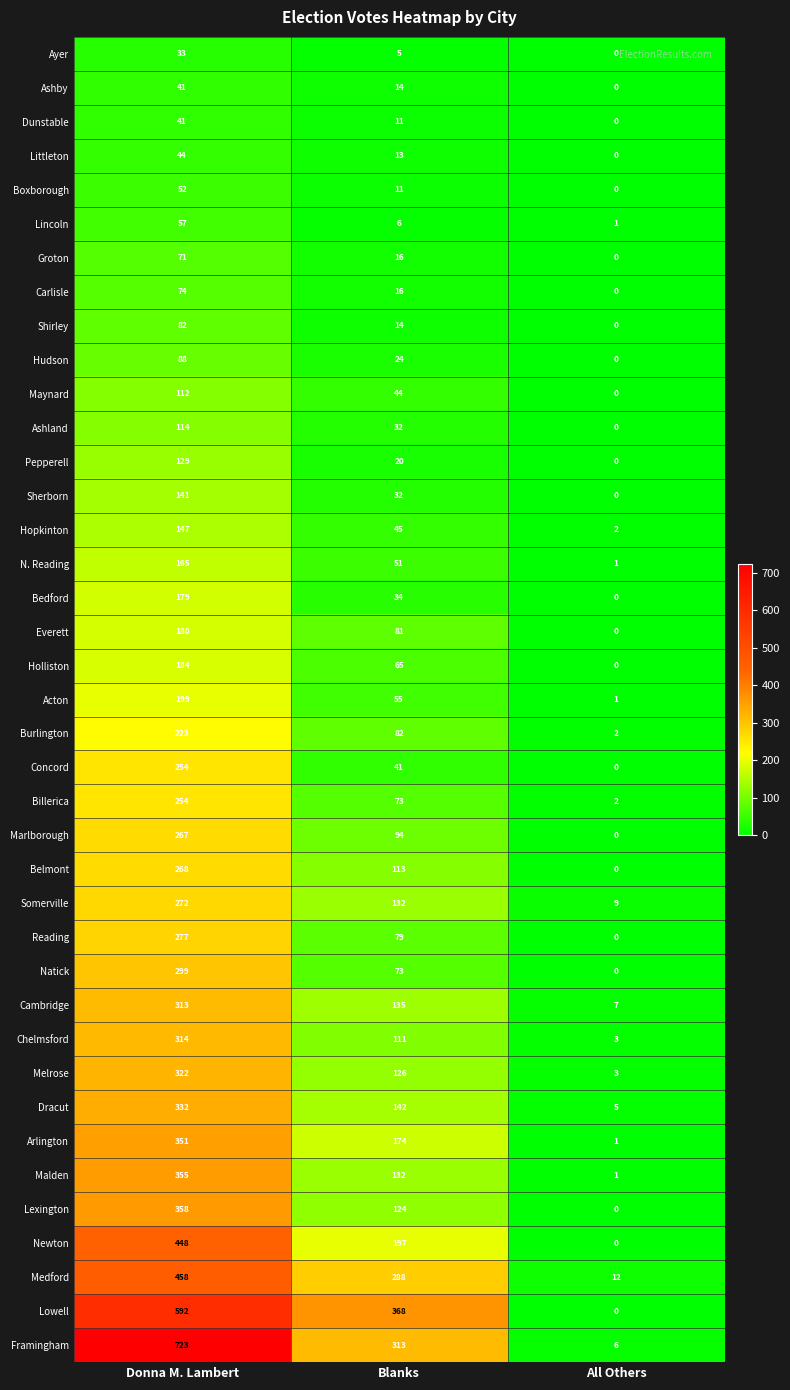

Between Donna M. Lambert and All Others, which series saw the biggest shift?

Framingham